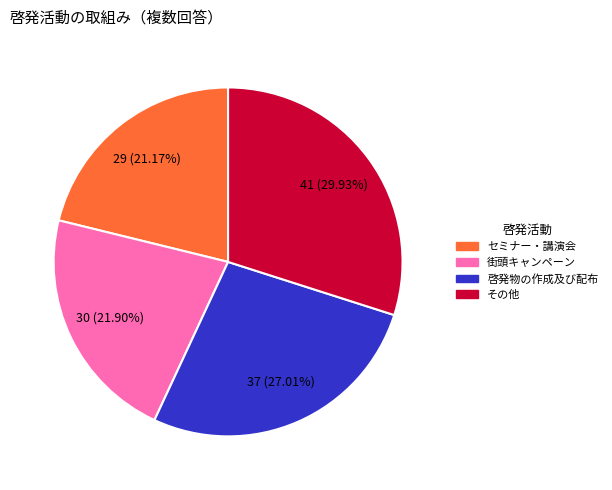

Rank the categories by value from highest to lowest.

その他, 啓発物の作成及び配布, 街頭キャンペーン, セミナー・講演会